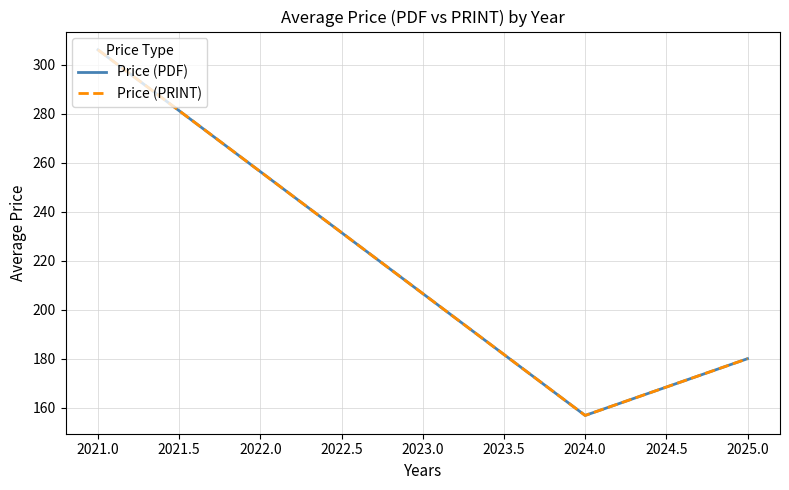

Is this an area chart (filled region under the line)?

No